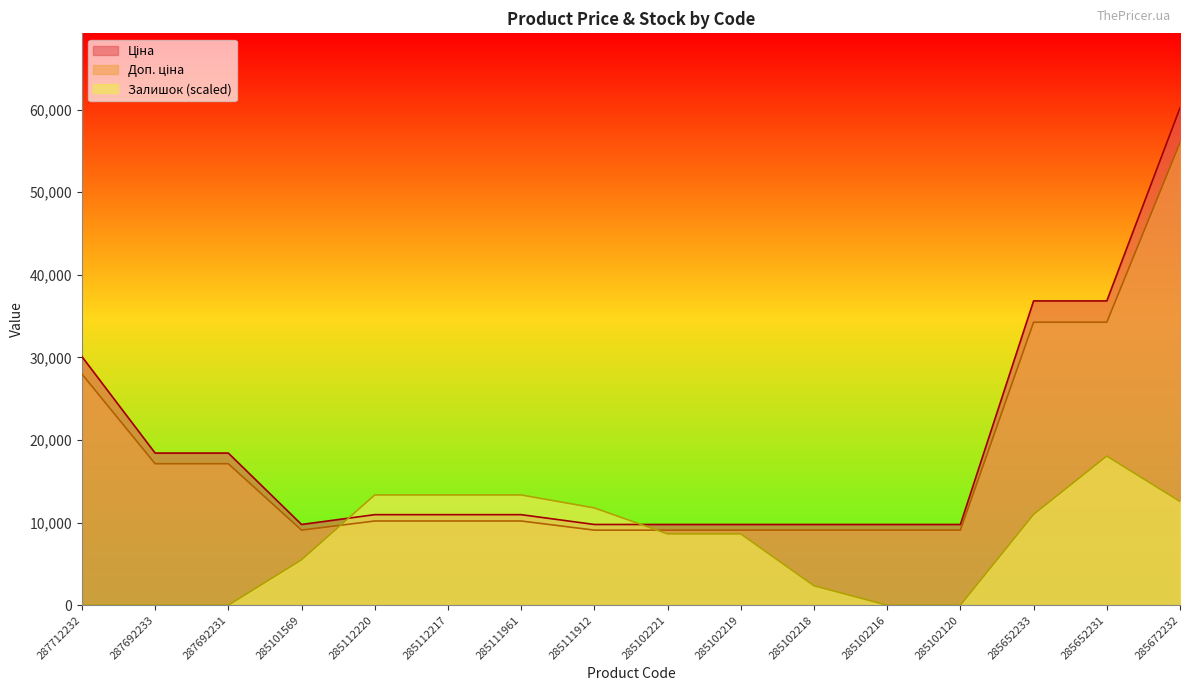

What is the label of the 4th point from the right?

285102120